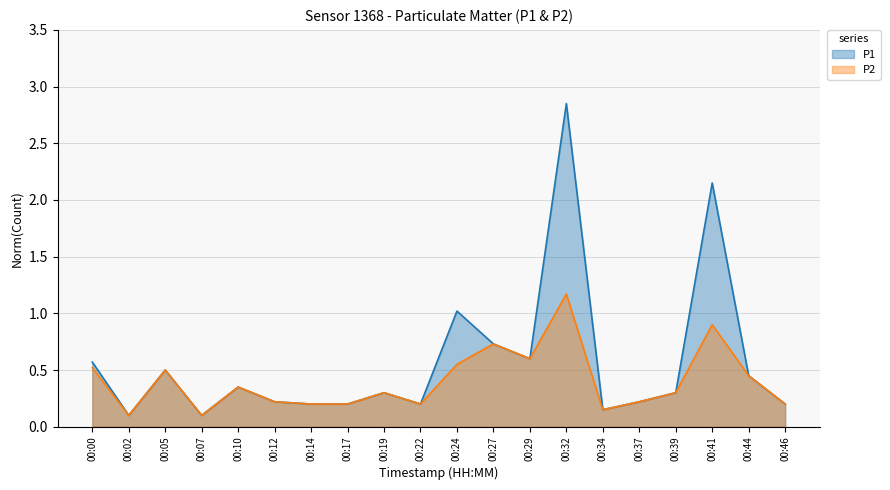

List the series in order of their overall mean, highest first.

P1, P2